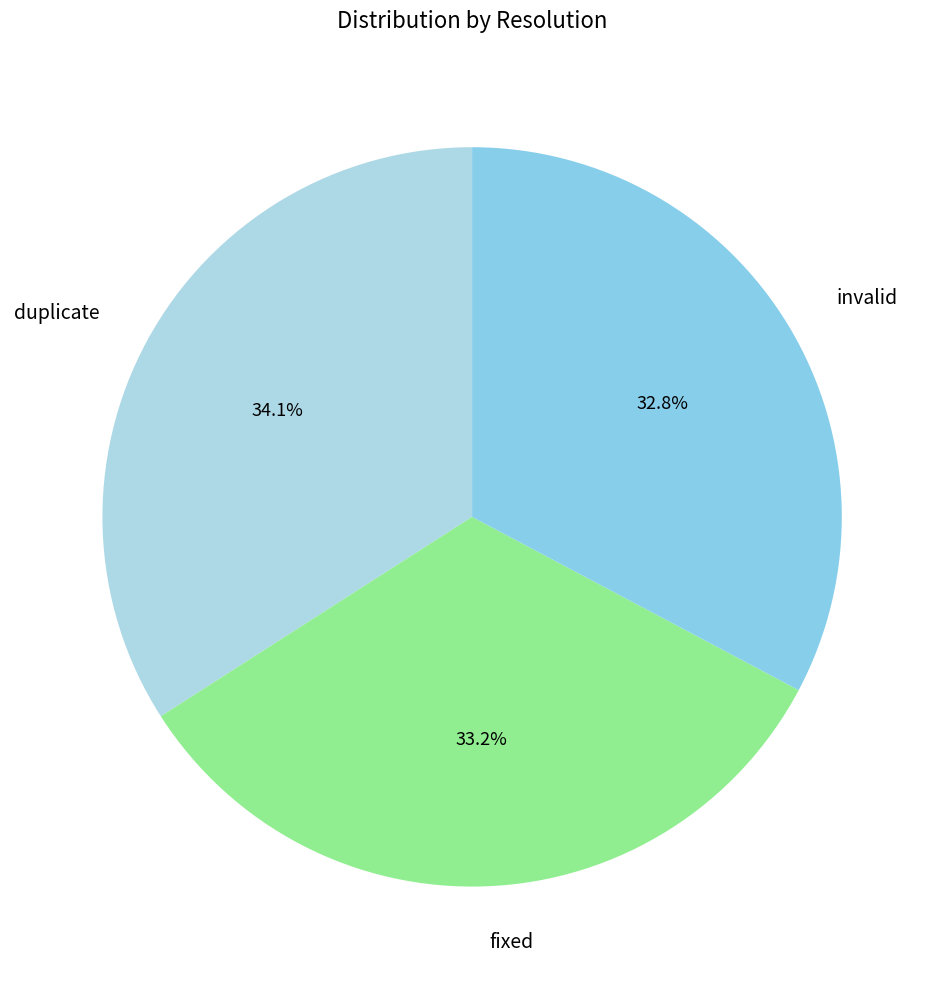

Do duplicate and invalid together represent more than half of the pie?

Yes